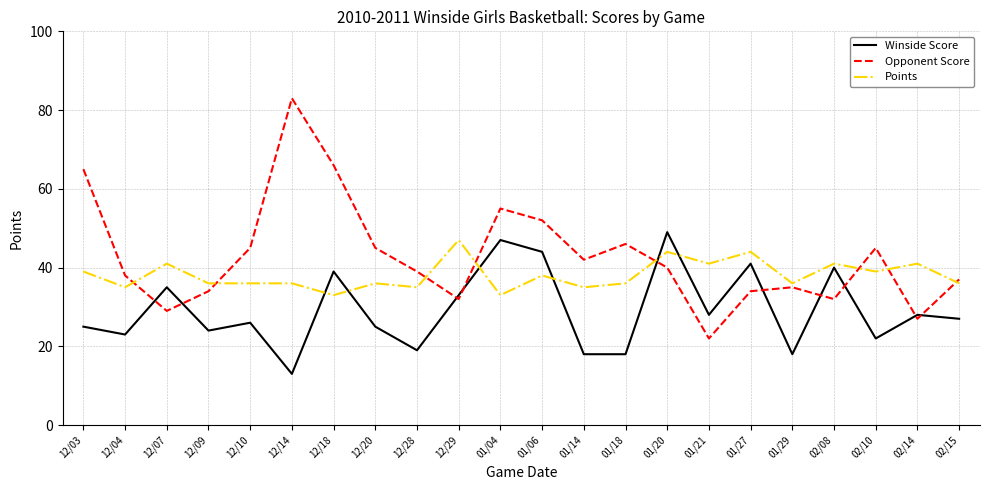

How many lines are shown in the chart?

3